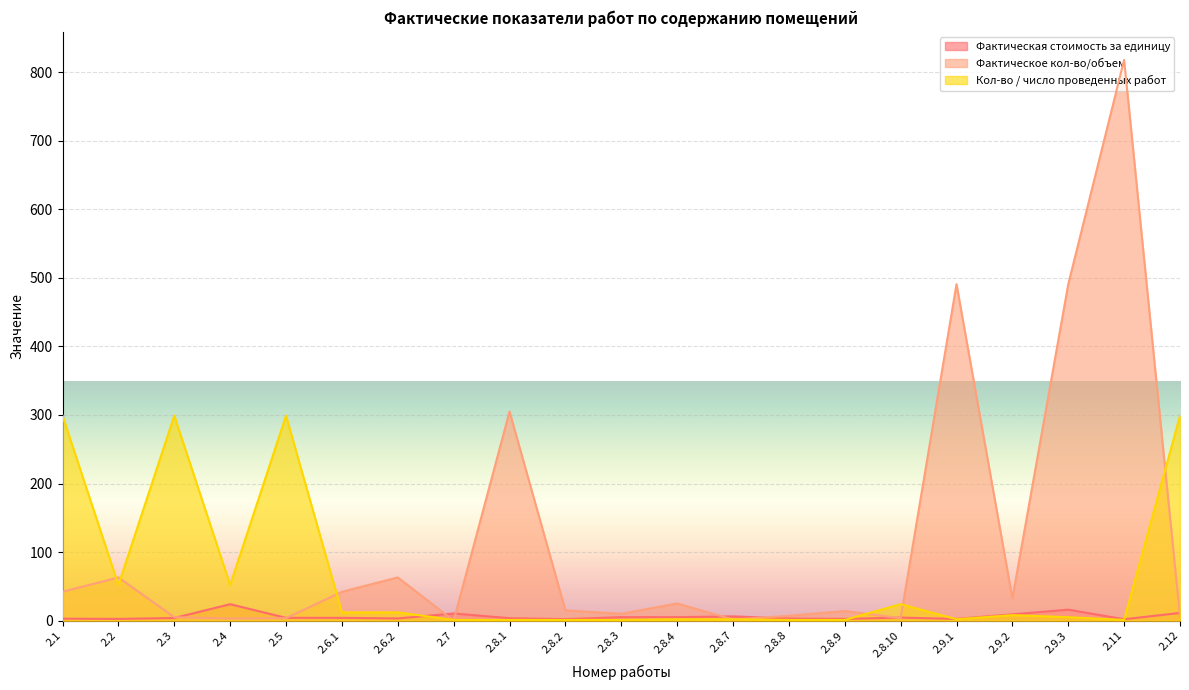

The Фактическое кол-во/объем series shows 5.0 at 2.5. True or false?

False